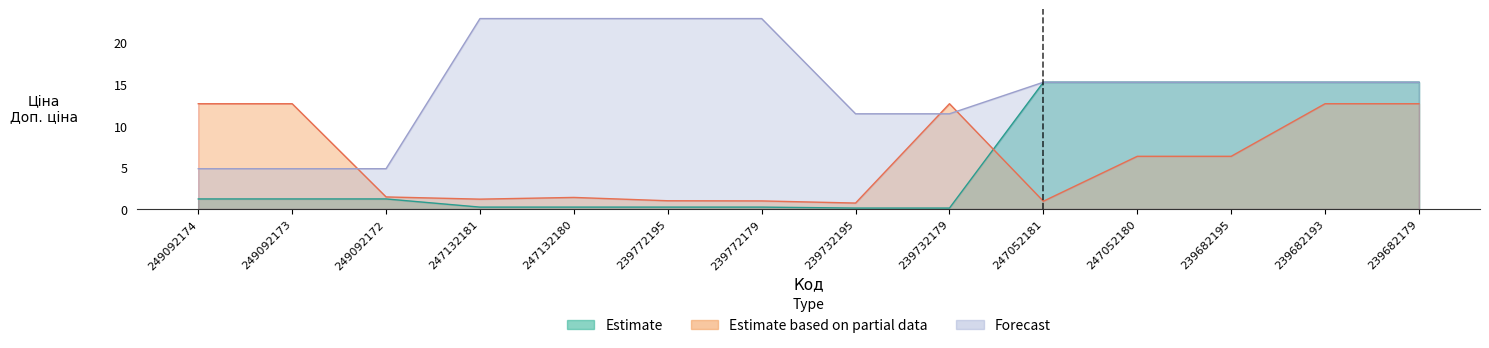

True or false: Forecast and Estimate intersect in this chart.

False